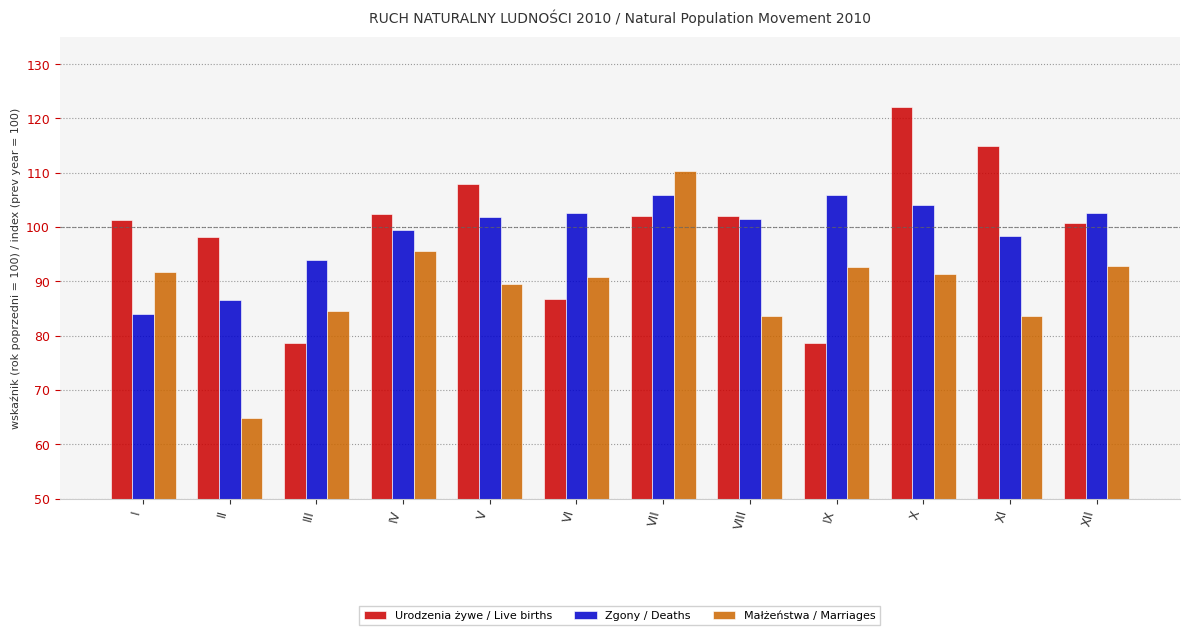

Rank the series by their maximum value, from lowest to highest.

Zgony / Deaths, Małżeństwa / Marriages, Urodzenia żywe / Live births